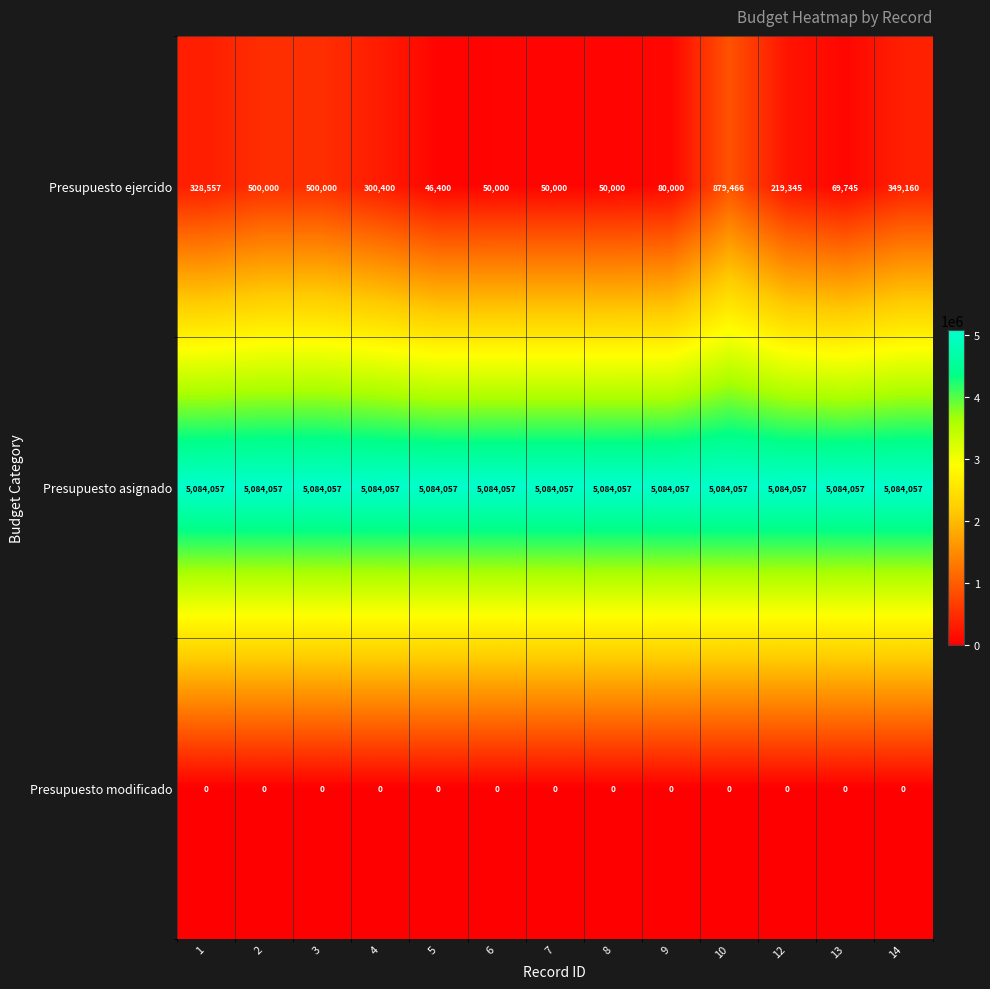

Which series has the widest spread of values?

Presupuesto ejercido